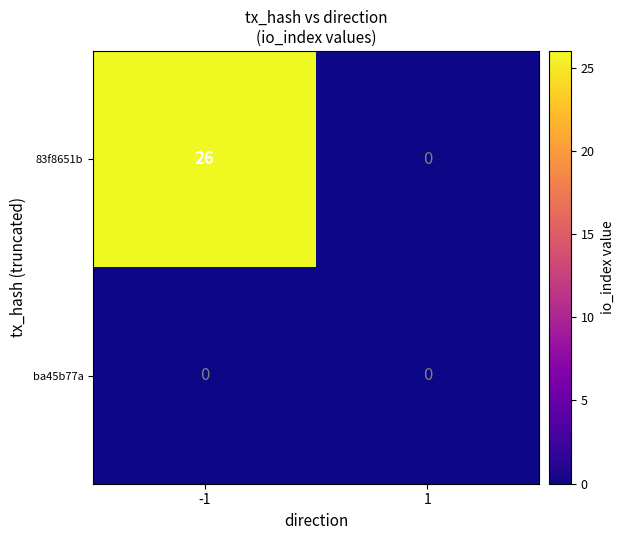

Reading left to right, transcribe all the data shown in this chart.

83f8651b: 26	0
ba45b77a: 0	0